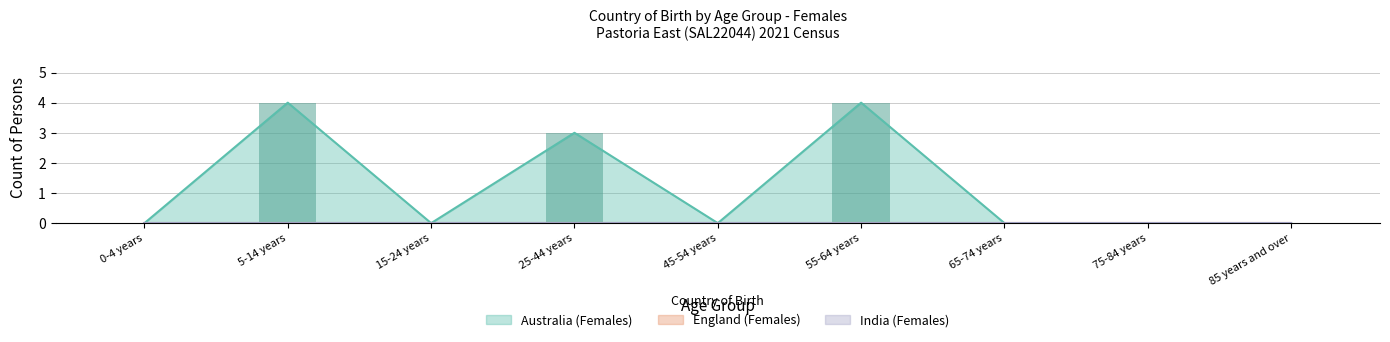

Which series changed the most between 5-14 years and 15-24 years?

Australia_females